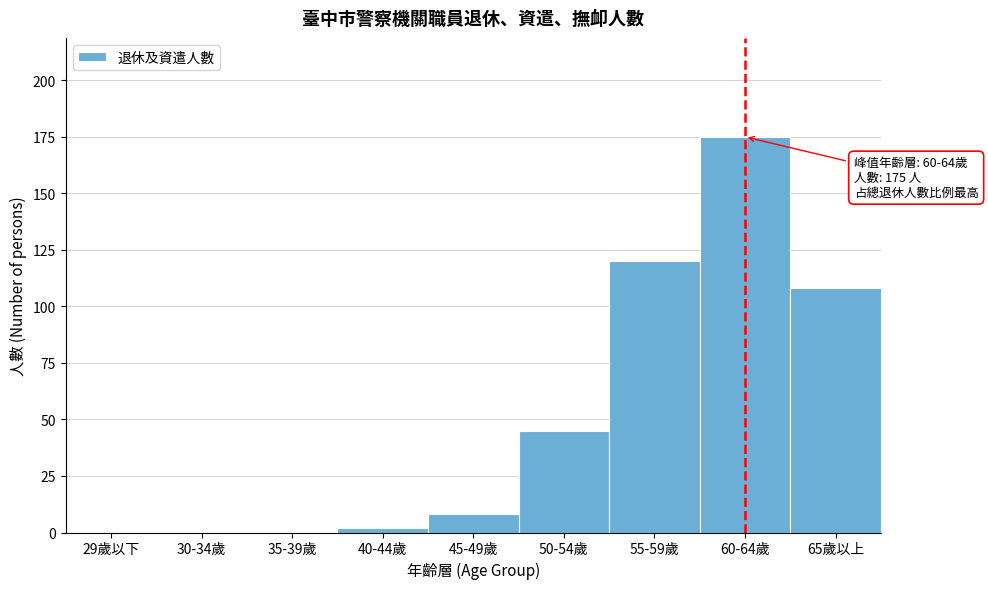

Reading left to right, what are all the values shown in this chart?

29歲以下=0	30-34歲=0	35-39歲=0	40-44歲=2	45-49歲=8	50-54歲=45	55-59歲=120	60-64歲=175	65歲以上=108